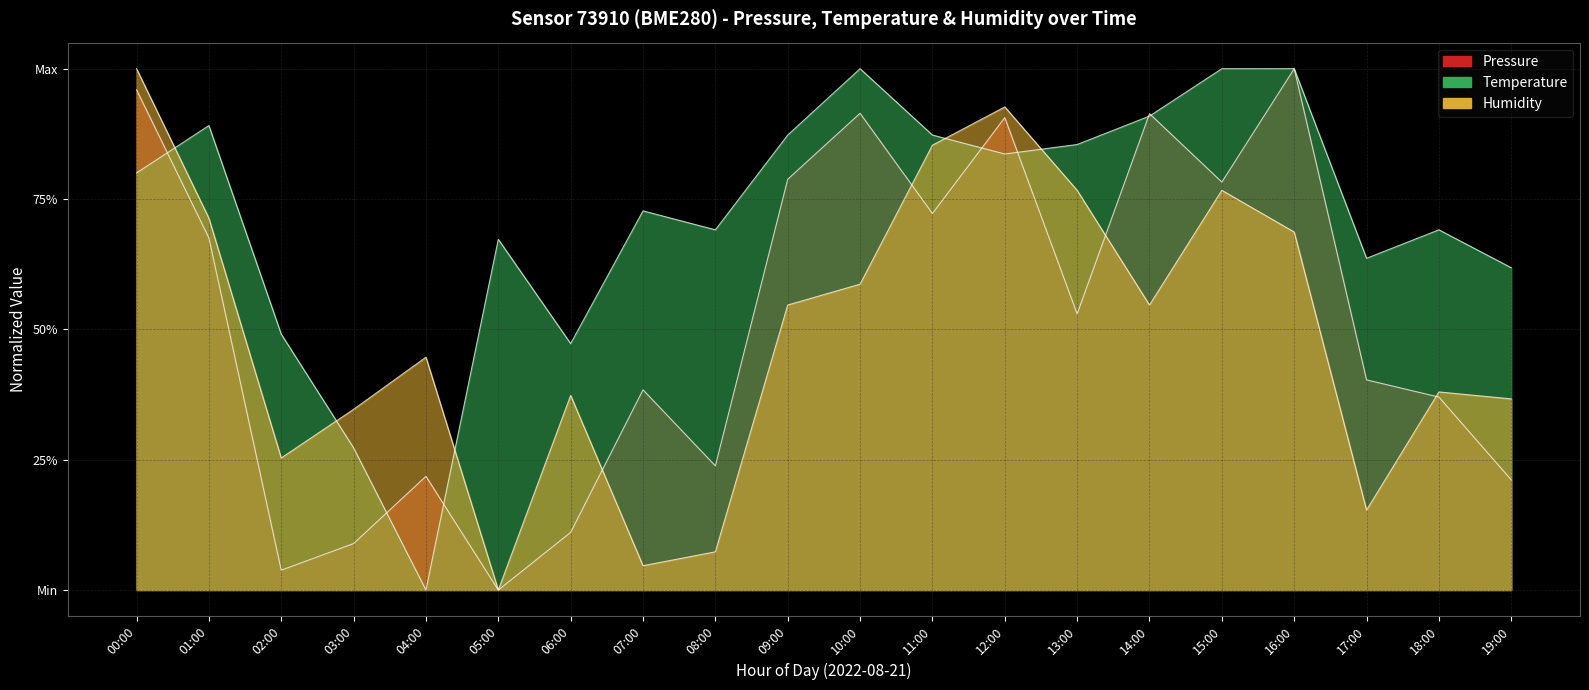

At which category is the sum across all series the highest?

00:00